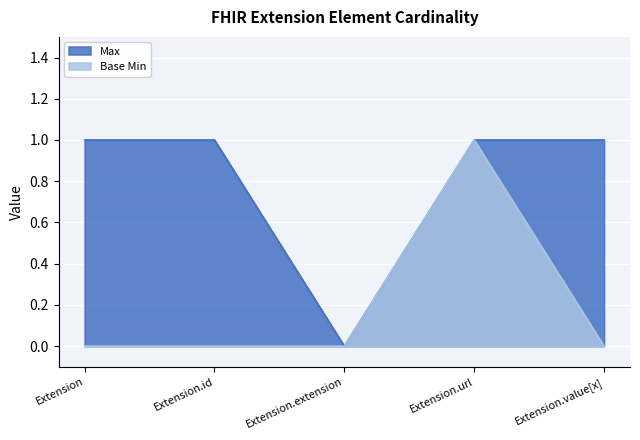

Is it true that Max equals 1 at Extension.id?

True